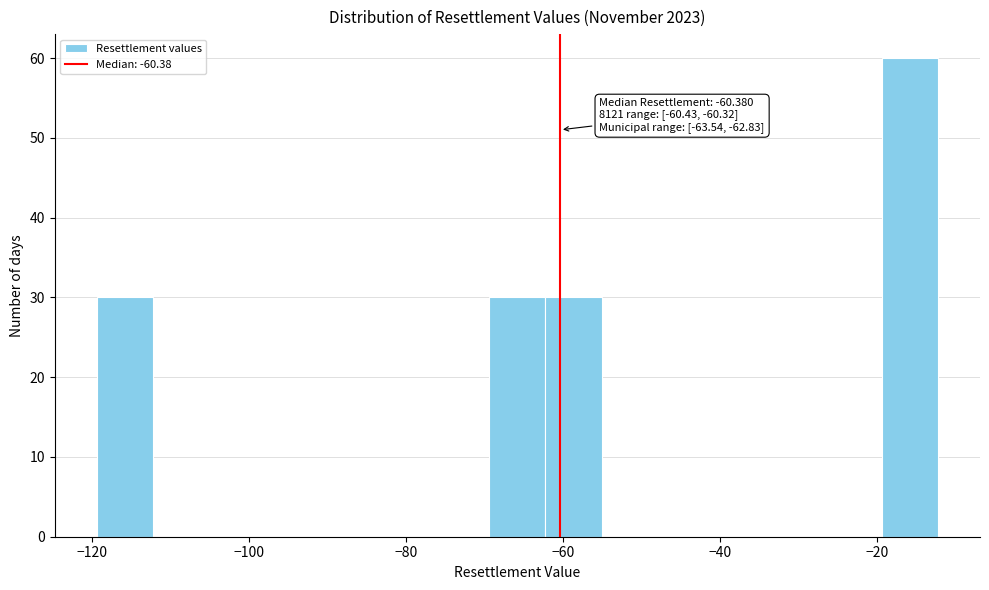

Read against the x-axis, roughly where is the centre of the tallest bar?

-16